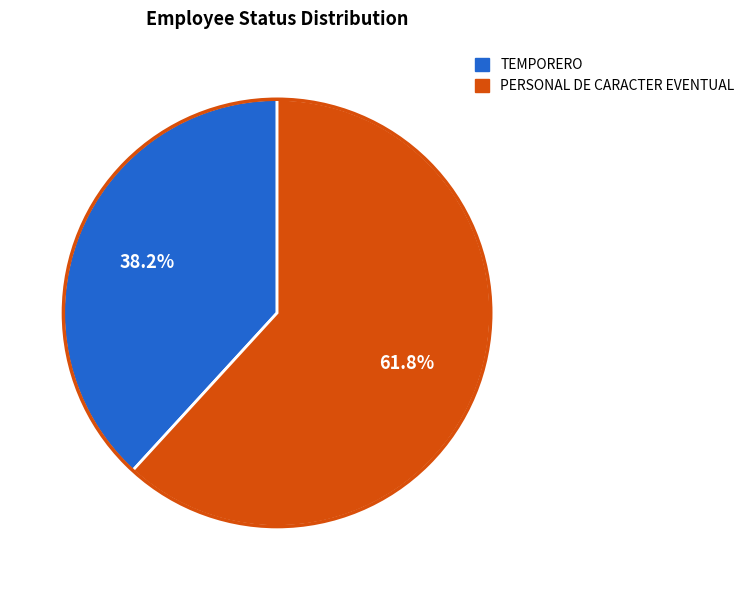

Which slice is the smallest?

TEMPORERO